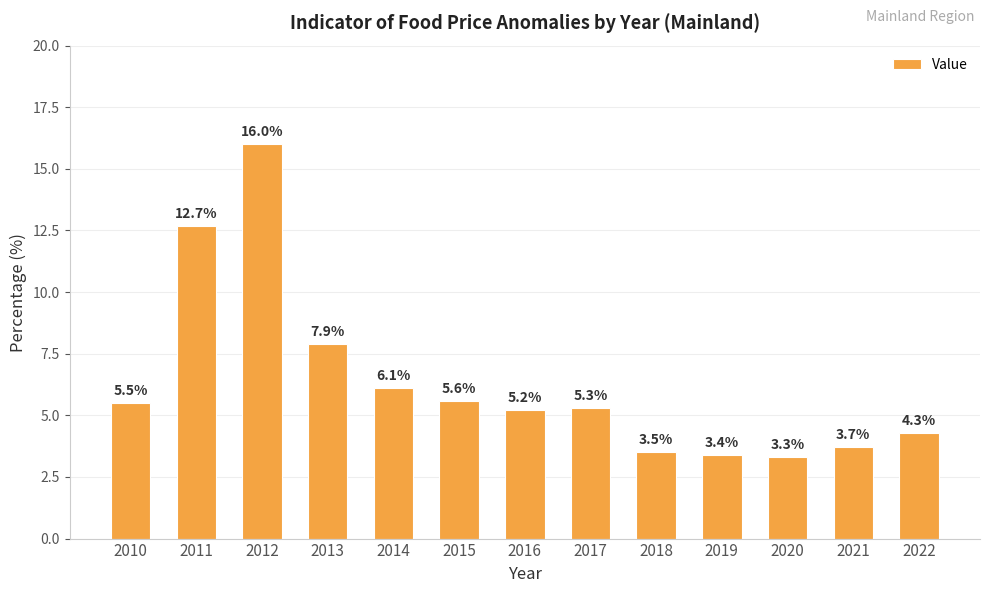

Where does the data first go above 5?

2010